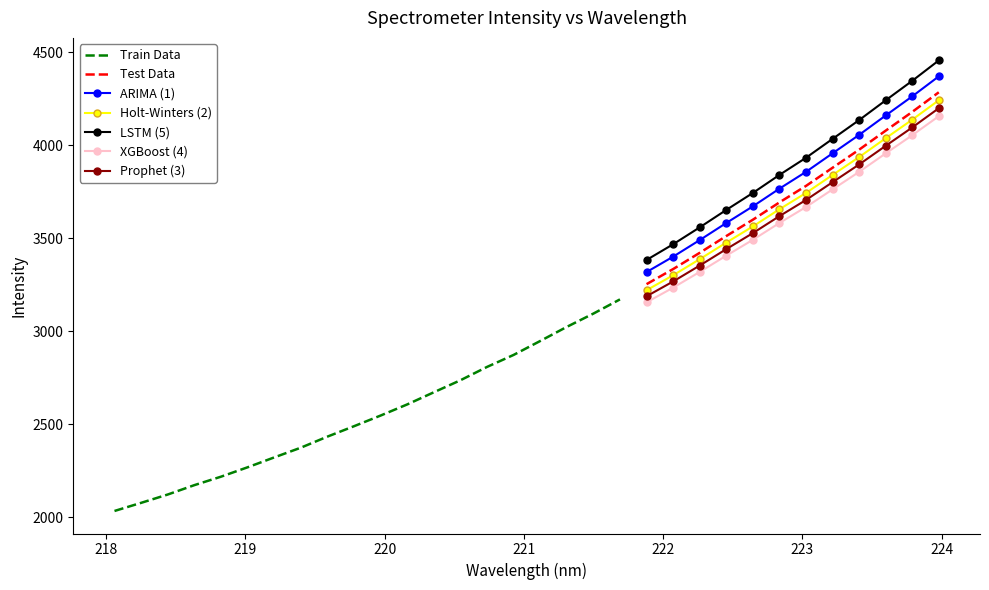

Reading left to right, list all the values displayed in this chart.

218.0596=2034.0	218.2508=2077.7	218.442=2122.5	218.6332=2172.9	218.8244=2218.3	219.0156=2268.9	219.2067=2321.9	219.3979=2374.3	219.589=2433.8	219.7801=2489.8	219.9712=2547.1	220.1623=2607.0	220.3533=2672.2	220.5444=2736.9	220.7354=2808.5	220.9264=2873.1	221.1174=2947.9	221.3083=3023.8	221.4993=3095.3	221.6902=3171.6	221.8812=3253.5	222.0721=3334.7	222.263=3422.0	222.4538=3512.1	222.6447=3599.9	222.8355=3693.1	223.0264=3781.8	223.2172=3879.4	223.408=3976.6	223.5987=4078.8	223.7895=4179.7	223.9802=4285.1